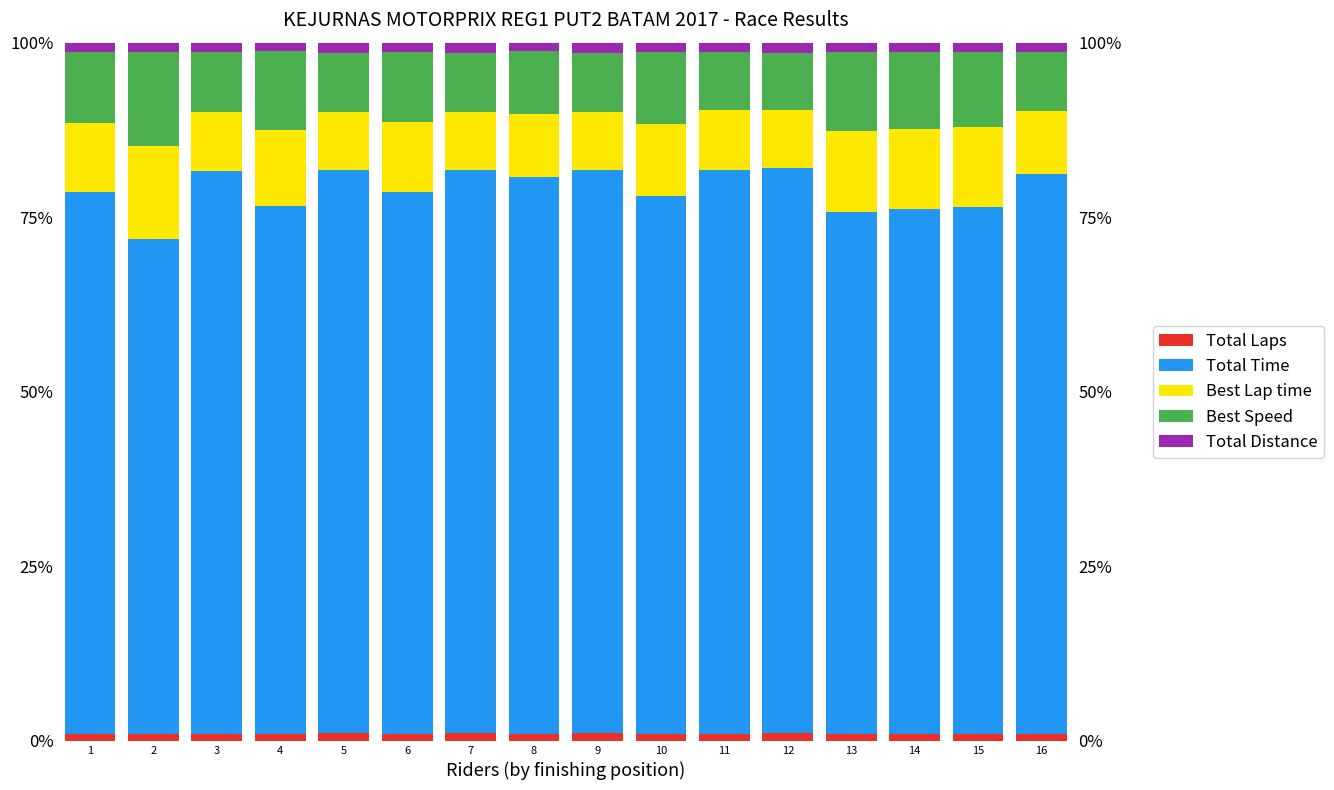

Is it true that Total Distance equals 1.7 at 14?

False